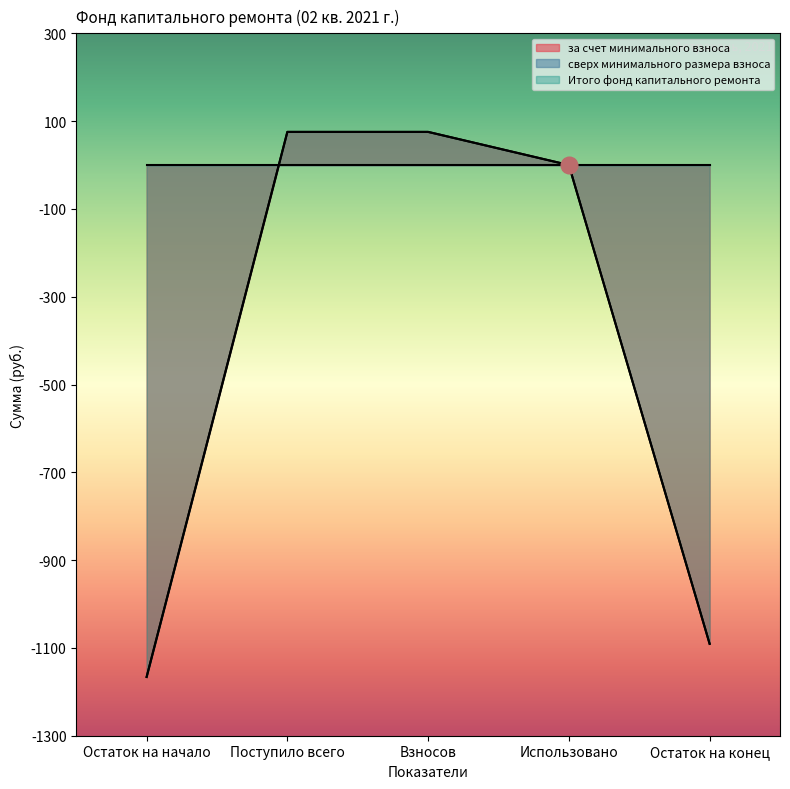

What is the lowest value of the Итого фонд капитального ремонта series?

-1166.2